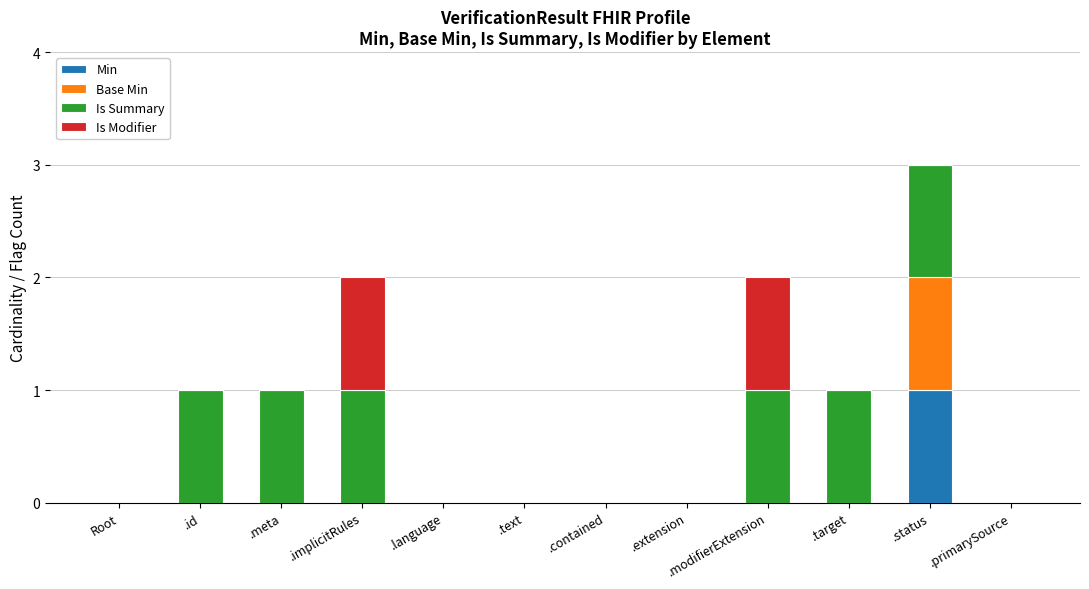

At which category is the sum across all series the highest?

.status